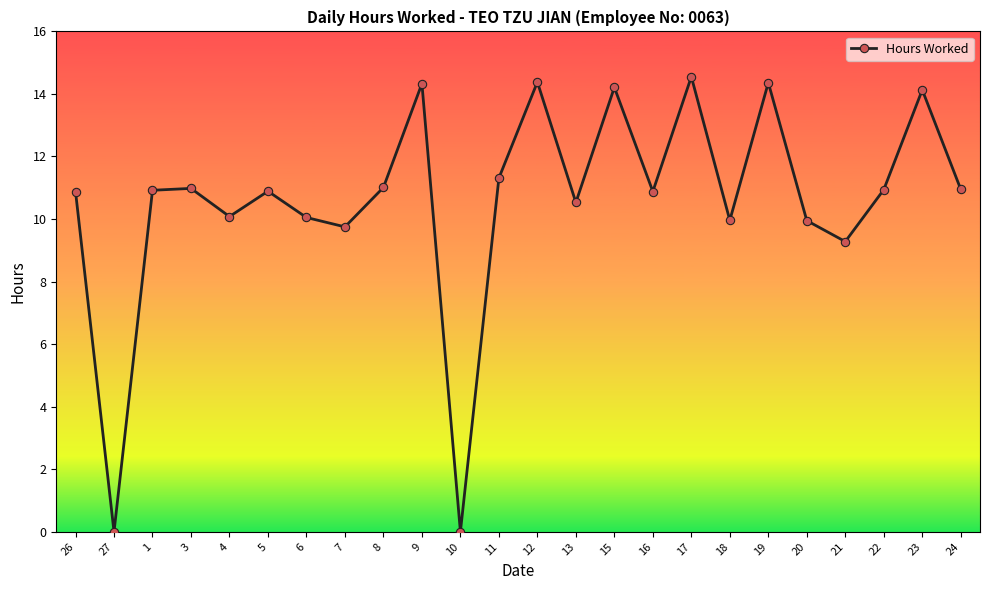

Approximately how many times larger is the value at 4 compared to 18?

1.0